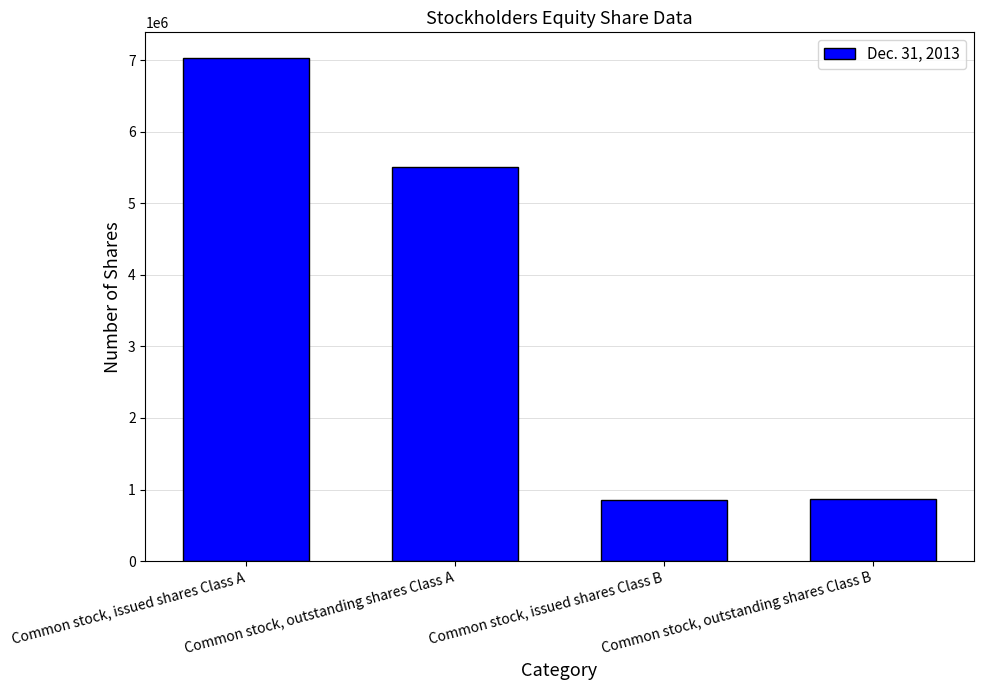

List the labels in order of value, smallest first.

Common stock, issued shares Class B, Common stock, outstanding shares Class B, Common stock, outstanding shares Class A, Common stock, issued shares Class A